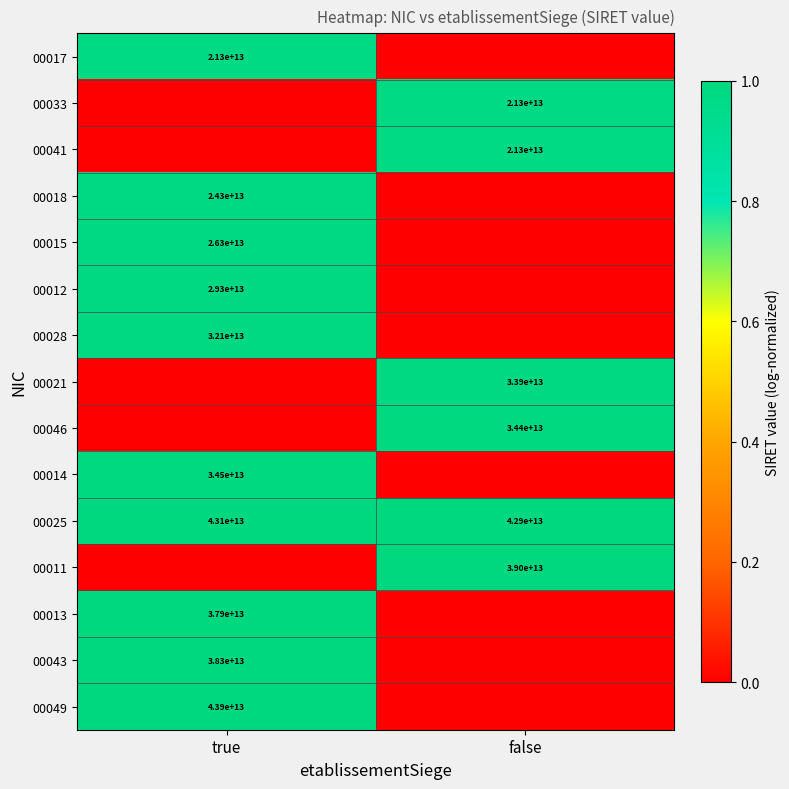

Between false and true, which is larger?

true